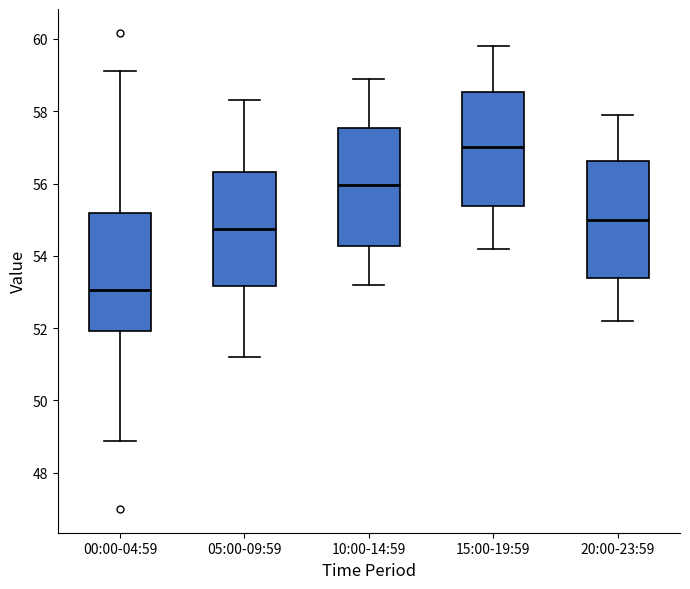

Reading left to right, transcribe this box plot: for each box, give where its median line is, the range the box spans, and where its two whiskers end, as read against the y-axis. The values are not printed on the chart, so give them approximately, as read against the axis.

00:00-04:59: median 53.0, box 52.0 to 55.2, whiskers 48.8 to 59.2
05:00-09:59: median 54.8, box 53.2 to 56.4, whiskers 51.2 to 58.4
10:00-14:59: median 56.0, box 54.2 to 57.6, whiskers 53.2 to 59.0
15:00-19:59: median 57.0, box 55.4 to 58.6, whiskers 54.2 to 59.8
20:00-23:59: median 55.0, box 53.4 to 56.6, whiskers 52.2 to 58.0